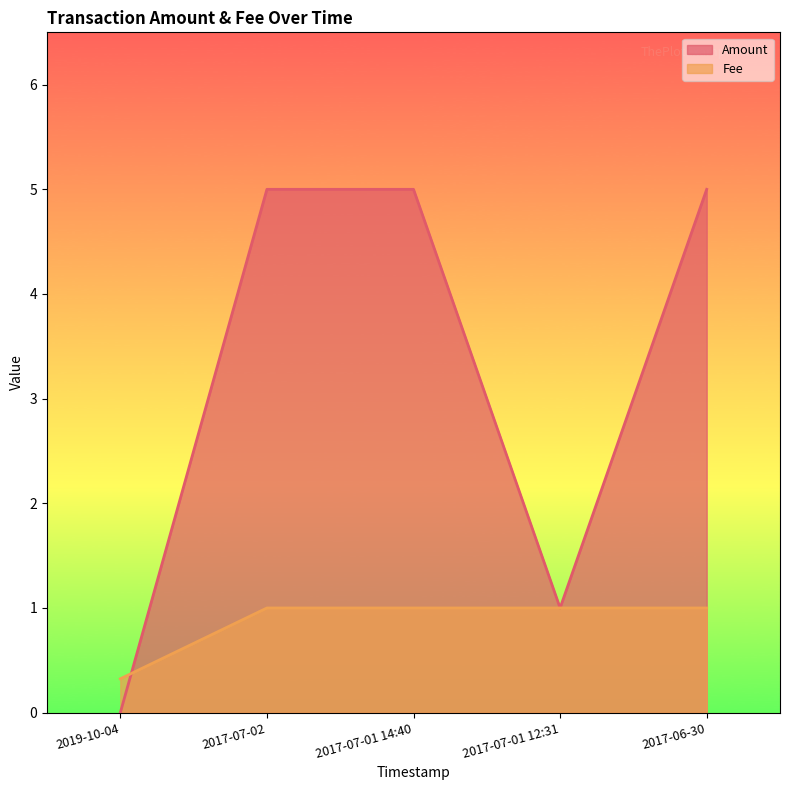

Which label corresponds to the largest value in the chart?

2017-07-02